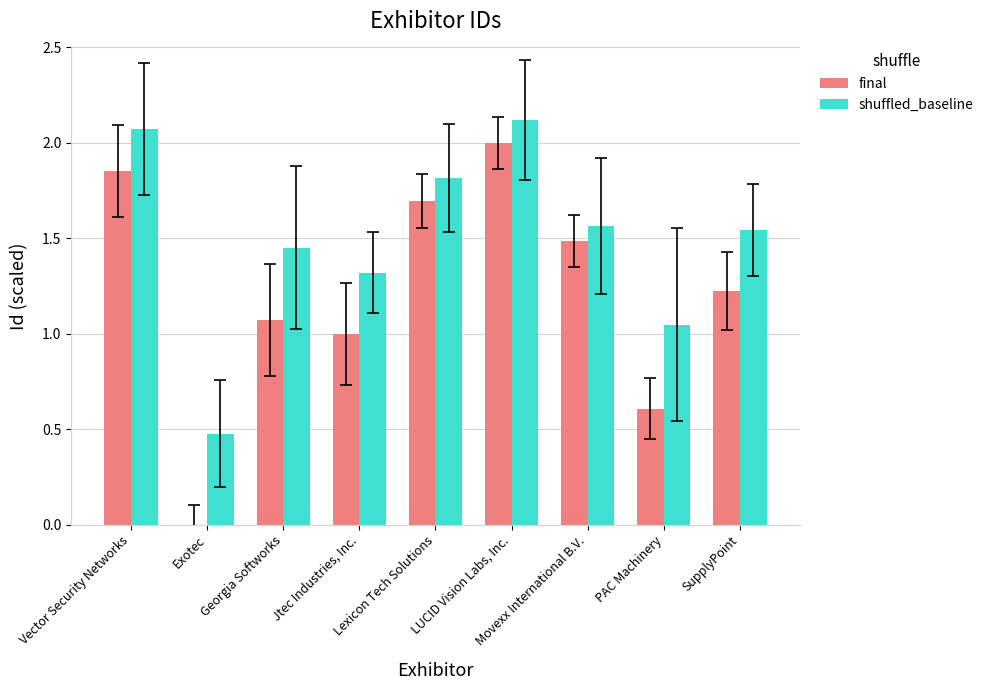

Is it true that final equals 2.0 at LUCID Vision Labs, Inc.?

True